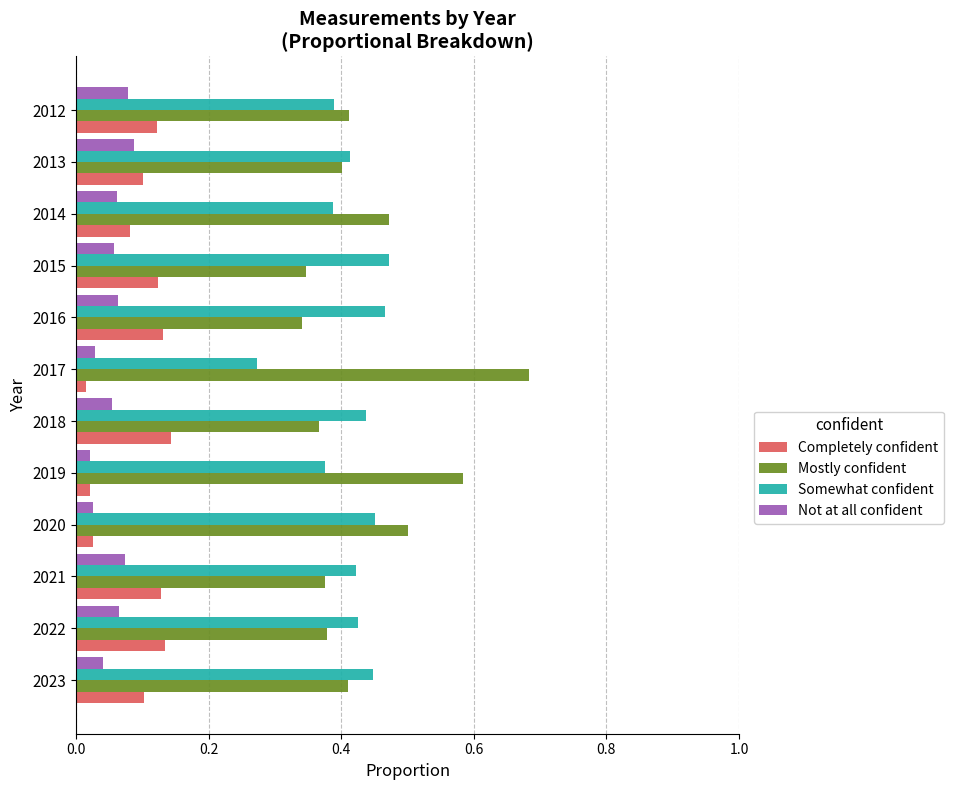

Rank the series by their maximum value, from lowest to highest.

Not at all confident, Completely confident, Somewhat confident, Mostly confident